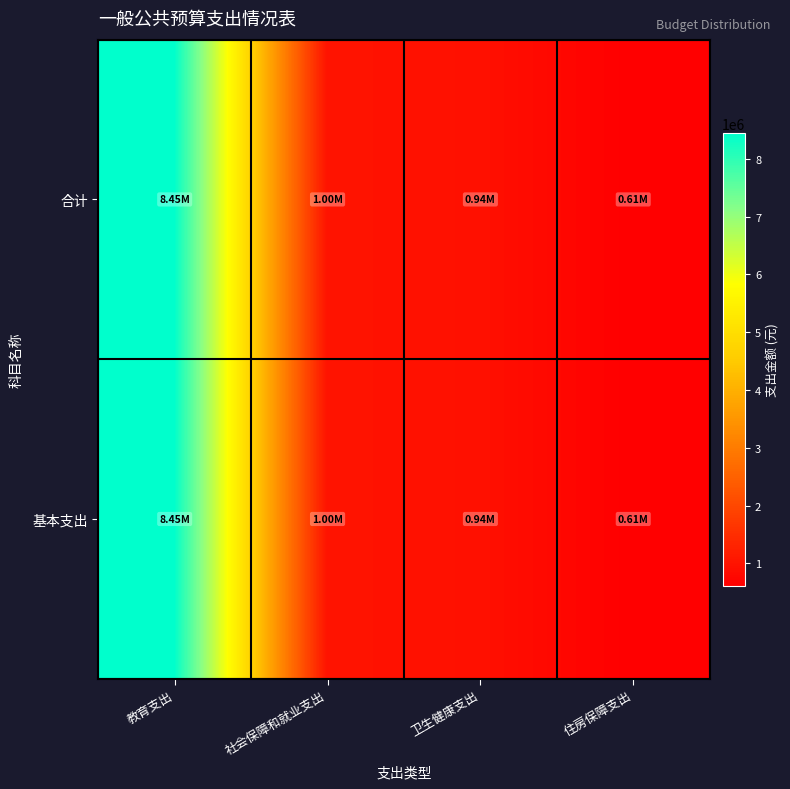

Count the number of categories in the chart.

4